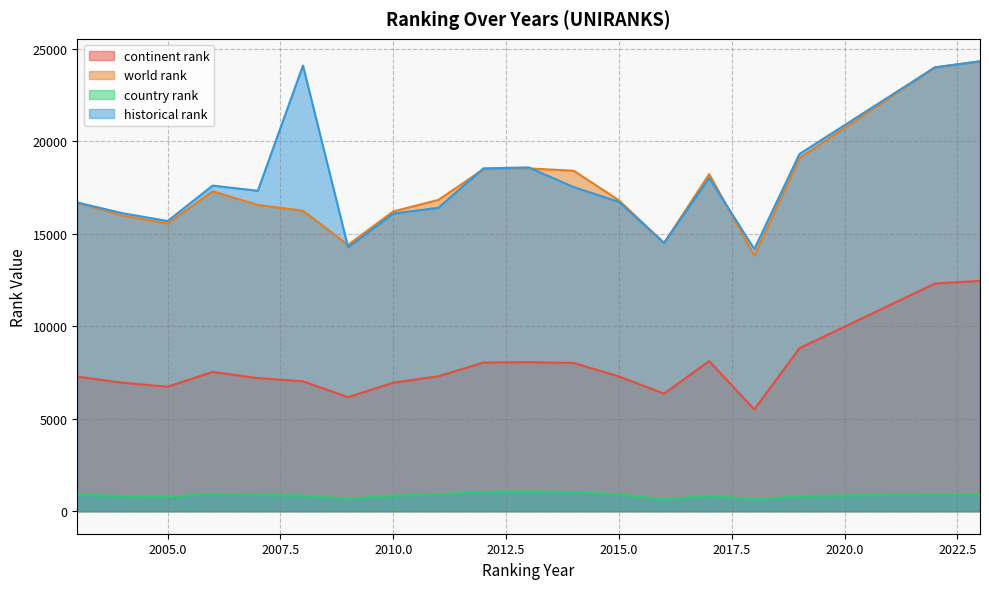

How many values in the world rank series are below 16821?

9